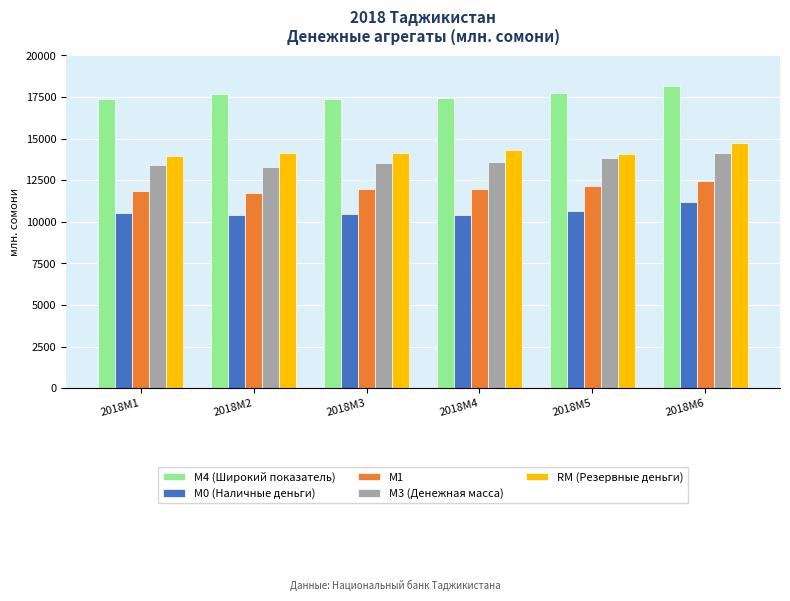

What are all the series names shown in the legend?

М4 (Широкий показатель), М0 (Наличные деньги), М1, М3 (Денежная масса), RM (Резервные деньги)